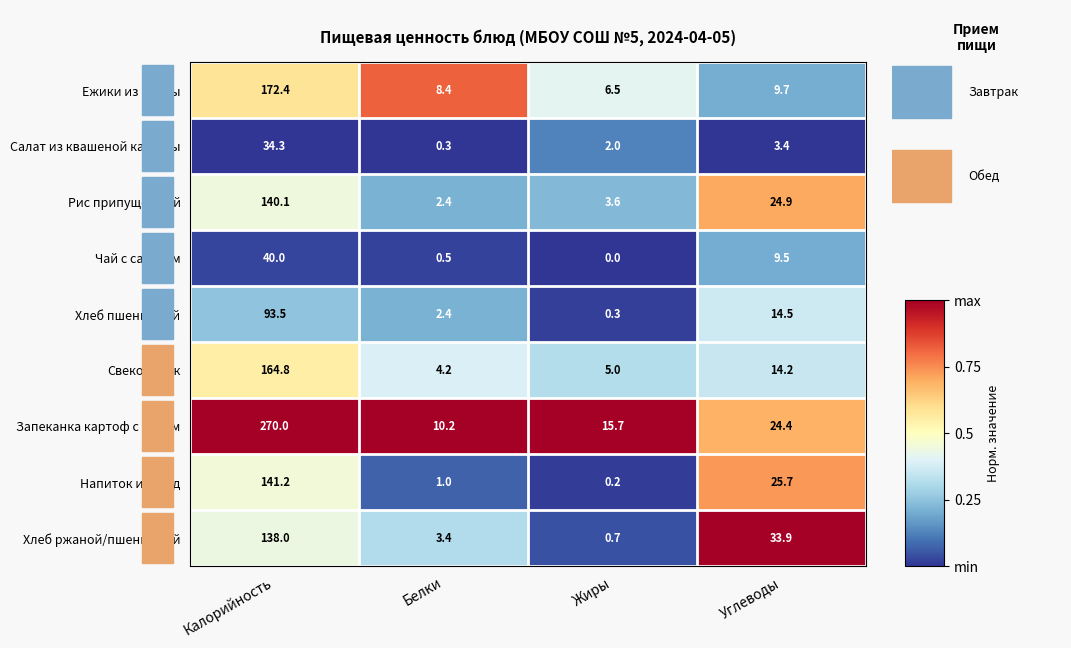

At how many categories does at least one series exceed 0?

4